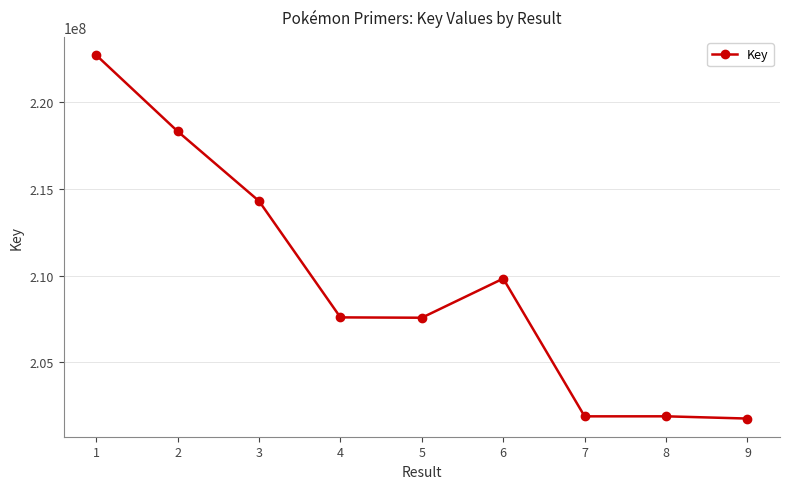

How many lines are shown in the chart?

1